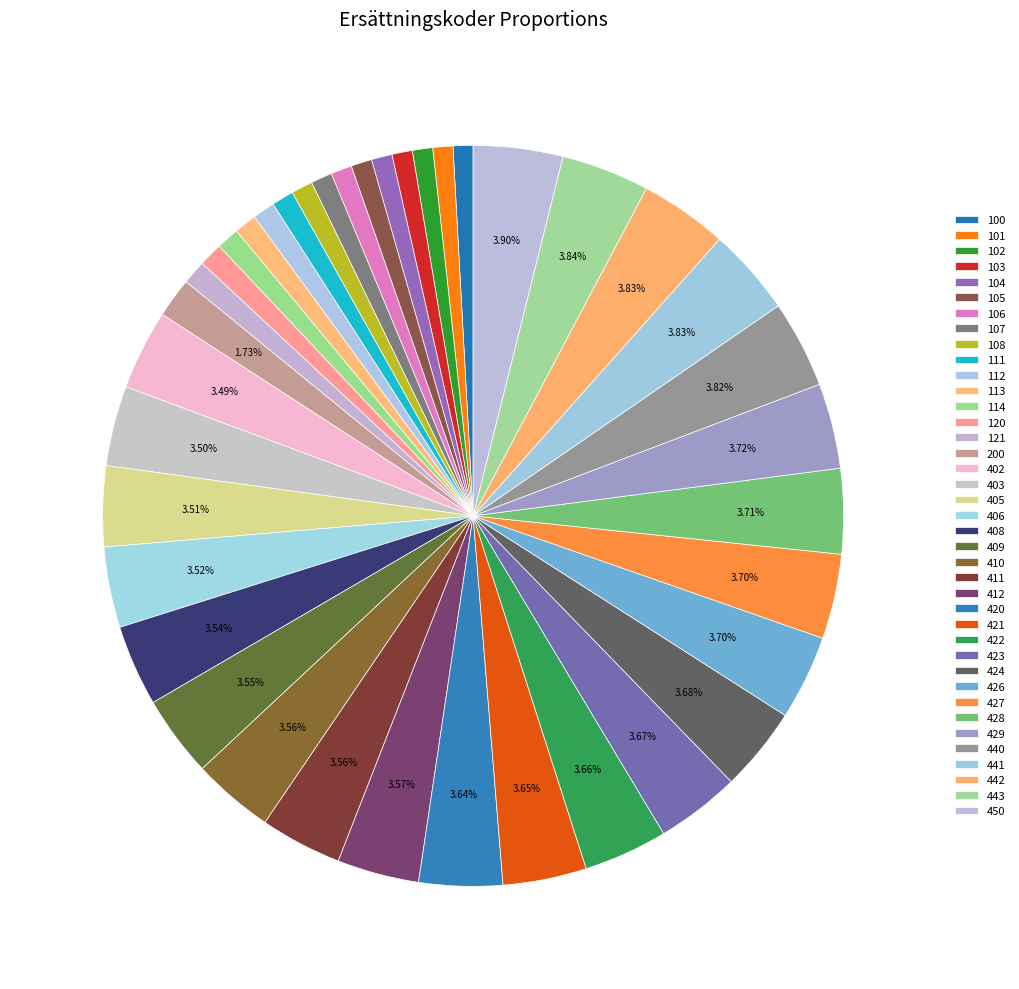

Is it true that 426 is 4% of the pie?

True